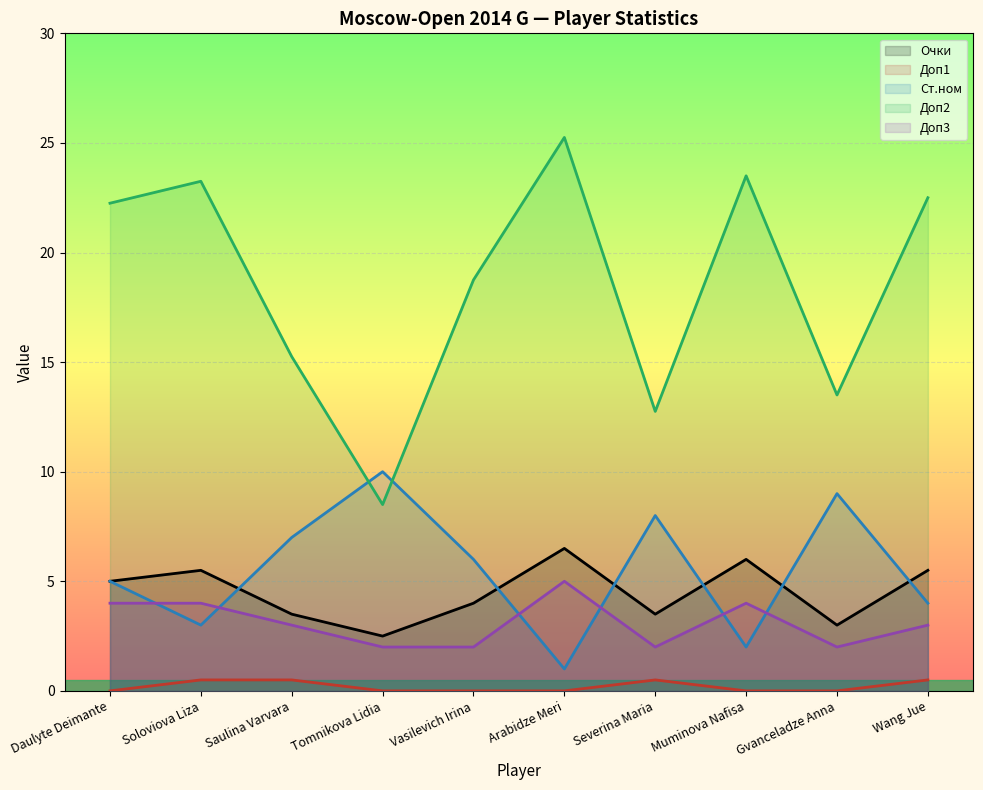

At which label does Очки first exceed 5?

Soloviova Liza